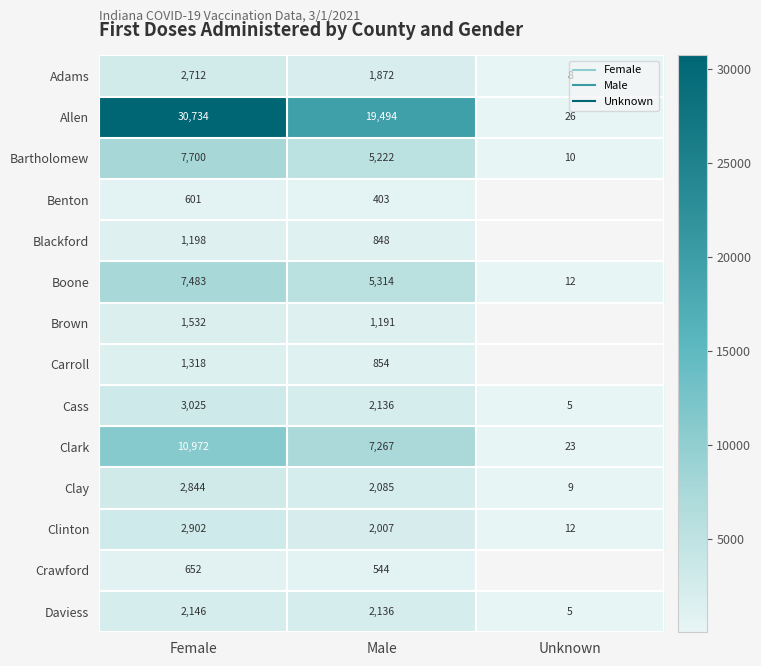

Which series changed the most between Male and Unknown?

Allen